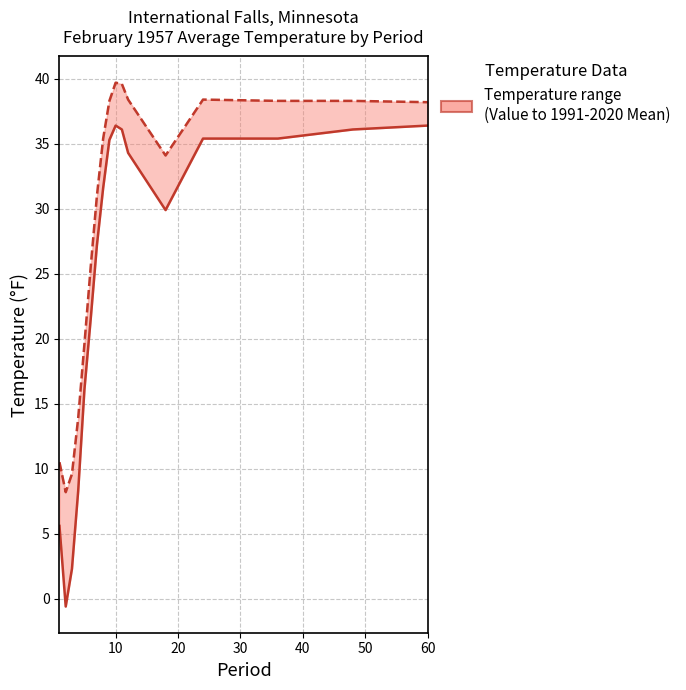

True or false: 1991-2020 Mean and Value intersect in this chart.

False